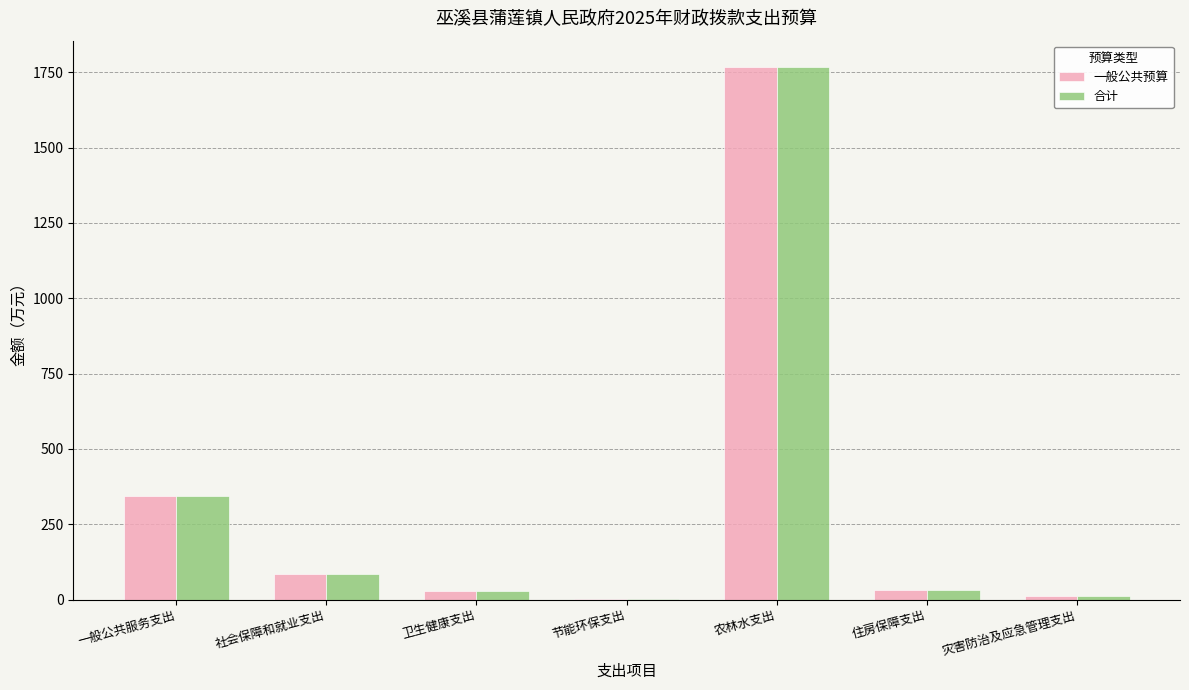

How many groups of bars are there?

7